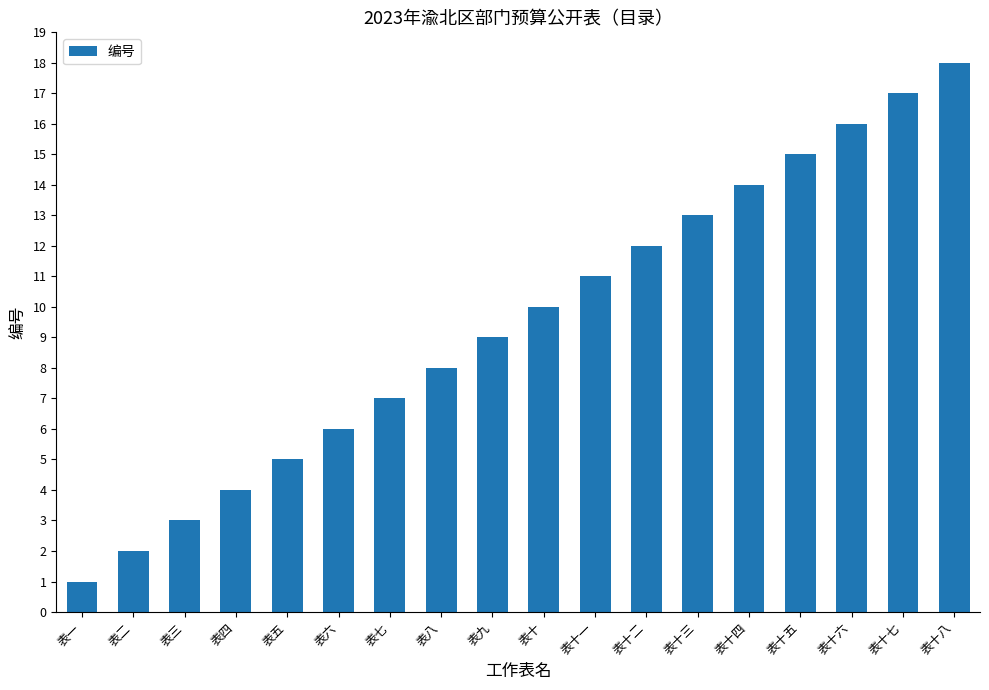

Reading left to right, transcribe all the data shown in this chart.

表一=1	表二=2	表三=3	表四=4	表五=5	表六=6	表七=7	表八=8	表九=9	表十=10	表十一=11	表十二=12	表十三=13	表十四=14	表十五=15	表十六=16	表十七=17	表十八=18